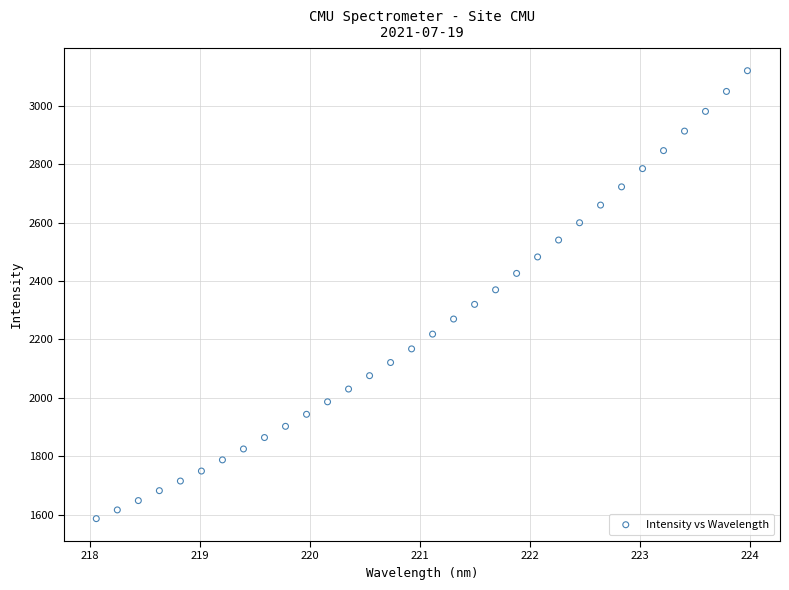

What is the range of Y values (max minus min)?

1533.9